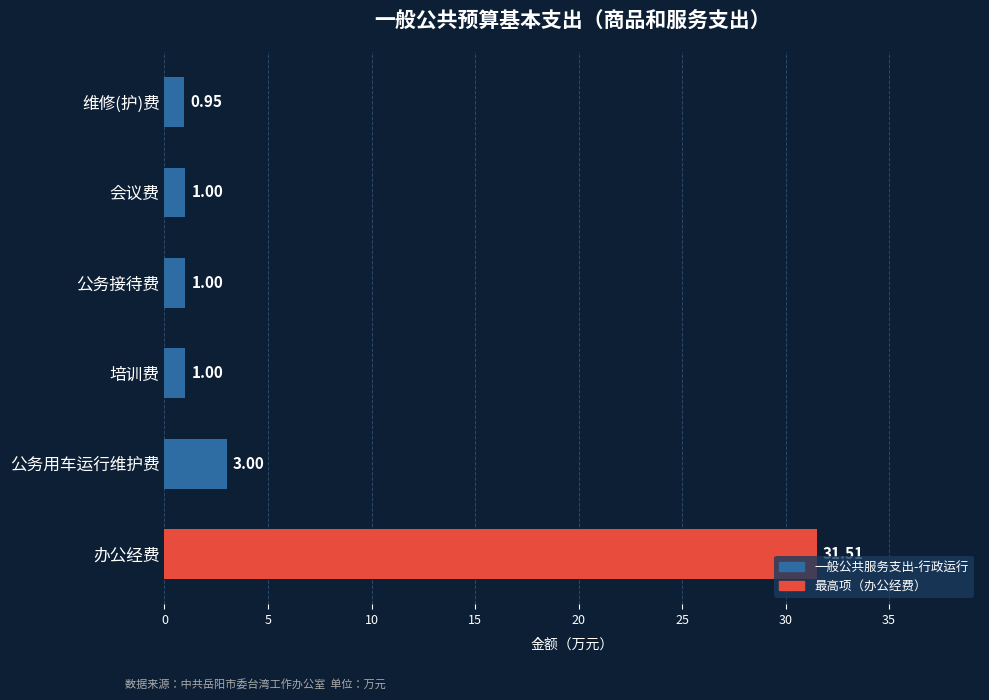

What is the average value?

6.4